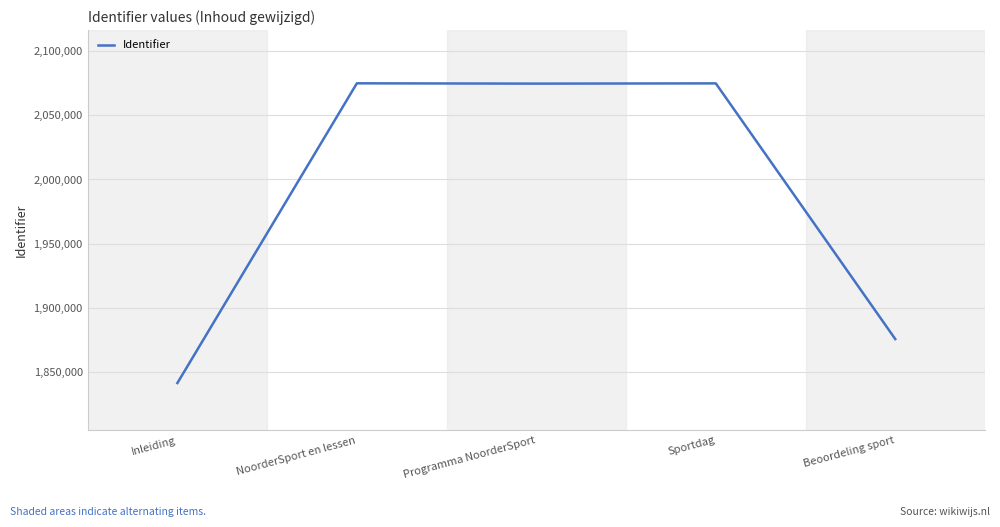

What is the change in value from NoorderSport en lessen to Sportdag?

-48